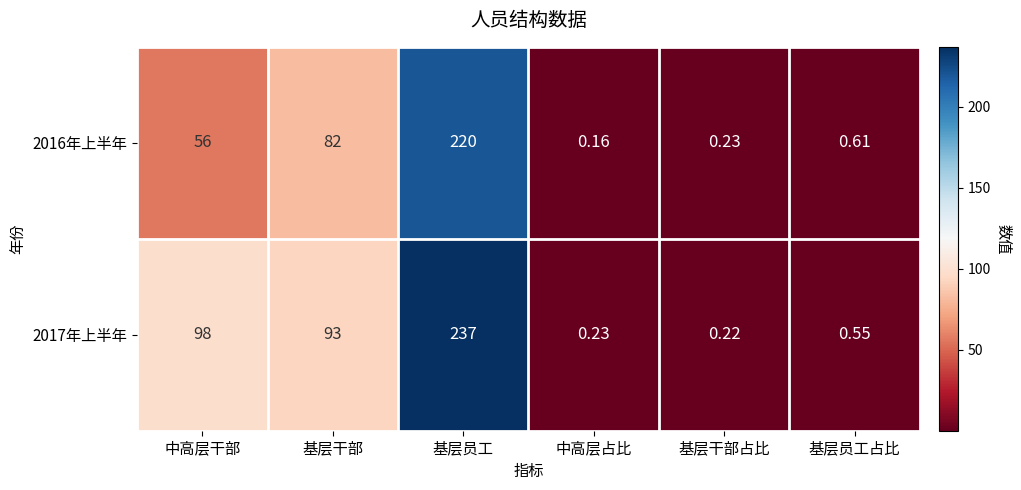

At which label is 2016年上半年 closest to 110?

基层干部